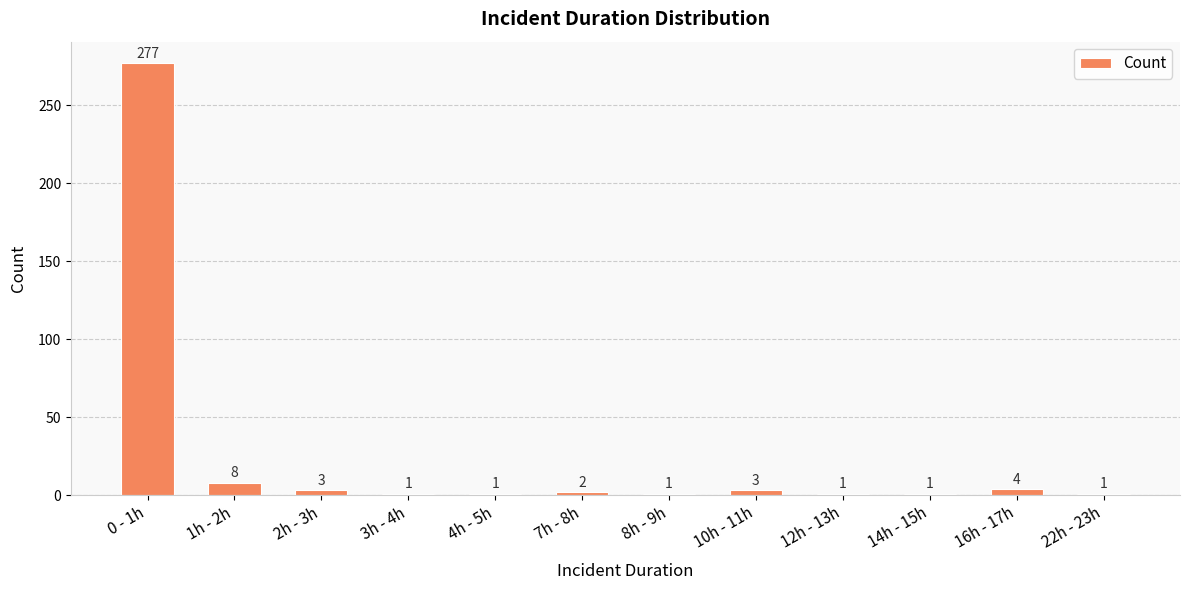

Where does the data first go above 2?

0 - 1h